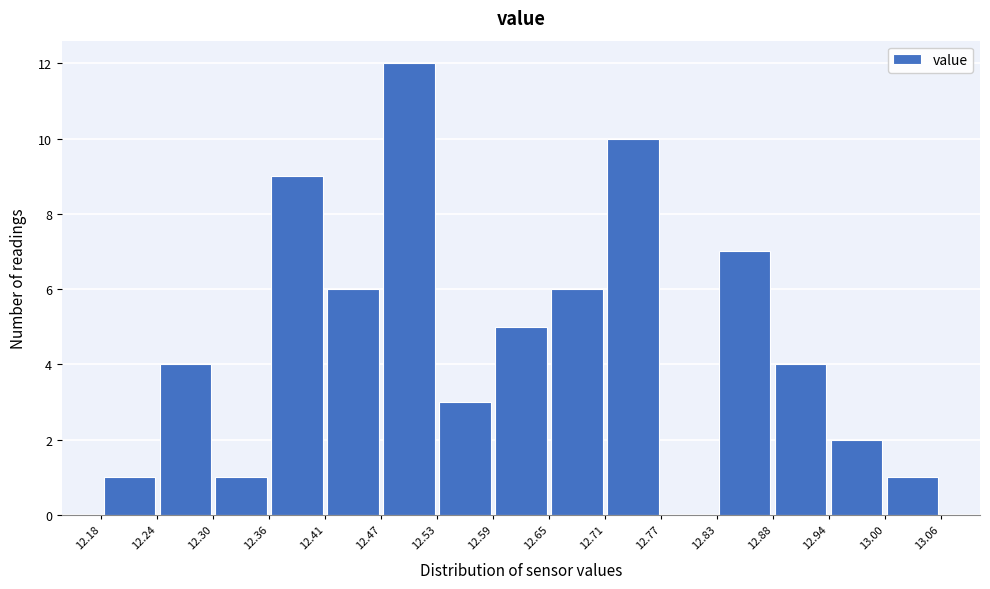

How tall is the bar that spans 12.36 to 12.41 on the x-axis? The values are not printed on the chart, so give them approximately, as read against the axis.

9